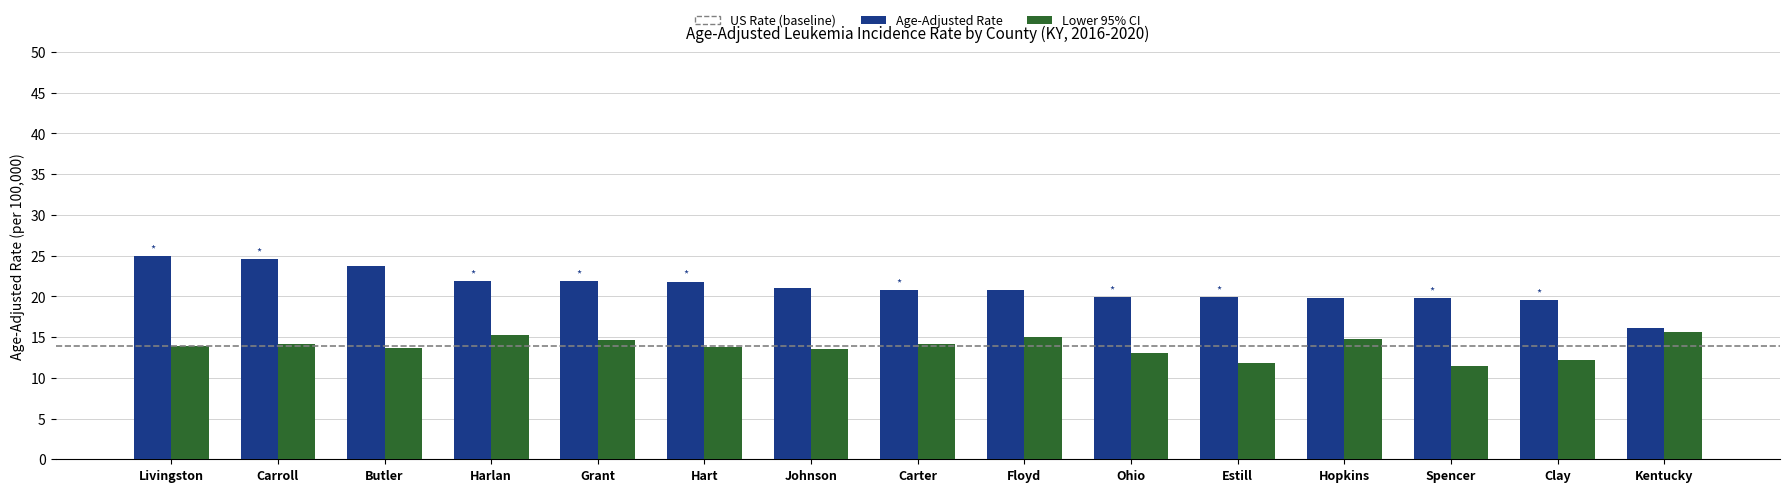

What is the sum of all Age-Adjusted Rate values?

316.4